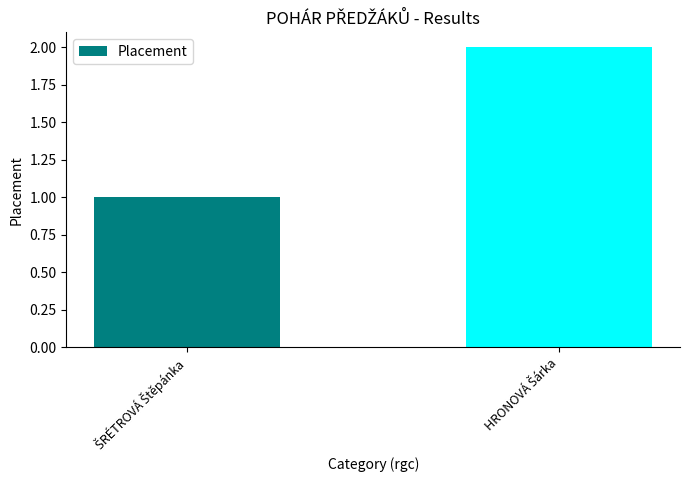

What is the sum of all values?

3